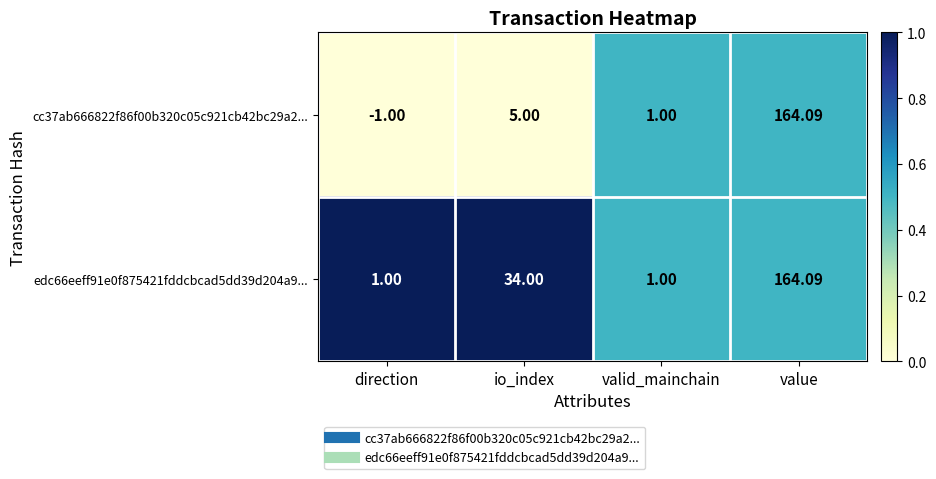

Is the value of cc37ab666822f86f00b320c05c921cb42bc29a2... at direction greater than the value of edc66eeff91e0f875421fddcbcad5dd39d204a9... at direction?

No